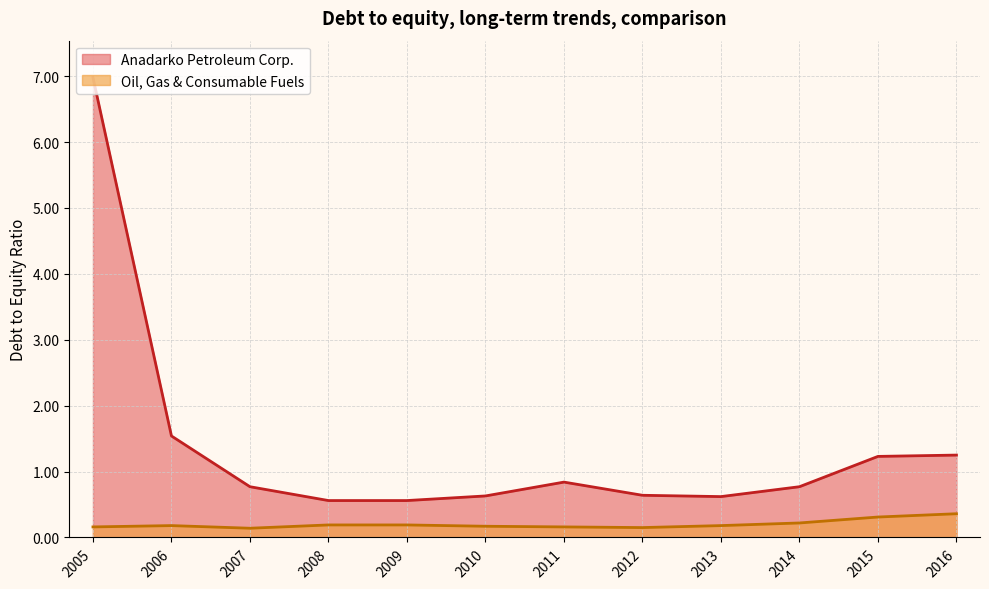

Which has a higher value, 2010 or 2007?

2007